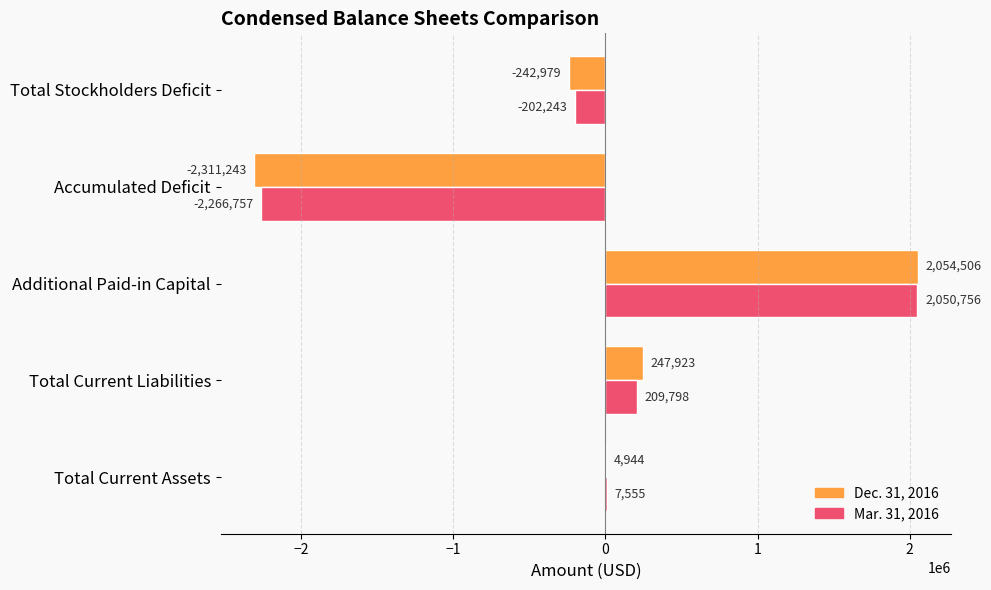

Where is Dec. 31, 2016 nearest to the value -128368?

Total Stockholders Deficit